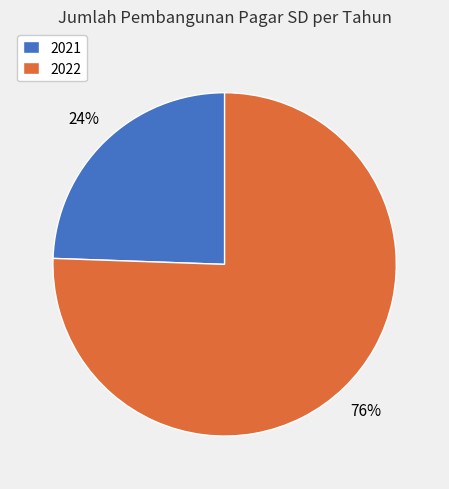

Which slice is the smallest?

2021